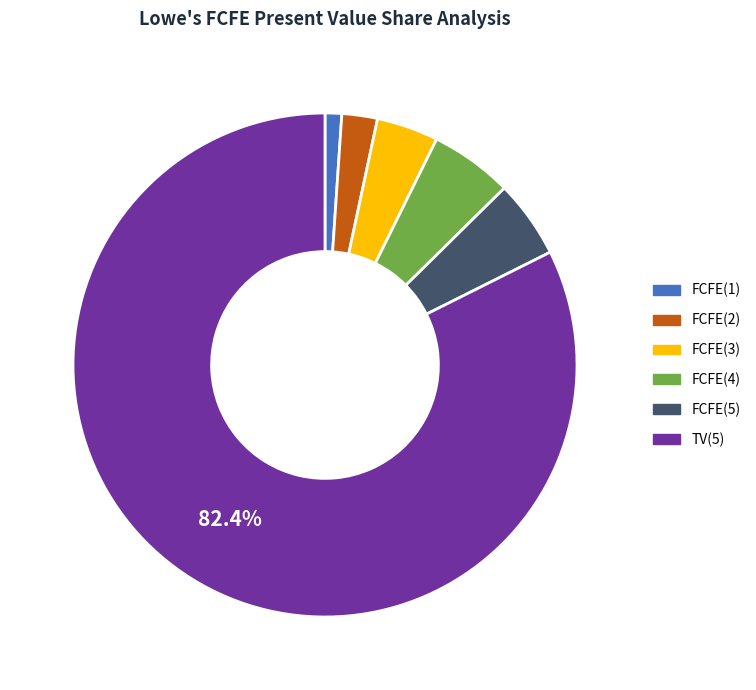

Count the number of slices in the pie.

6